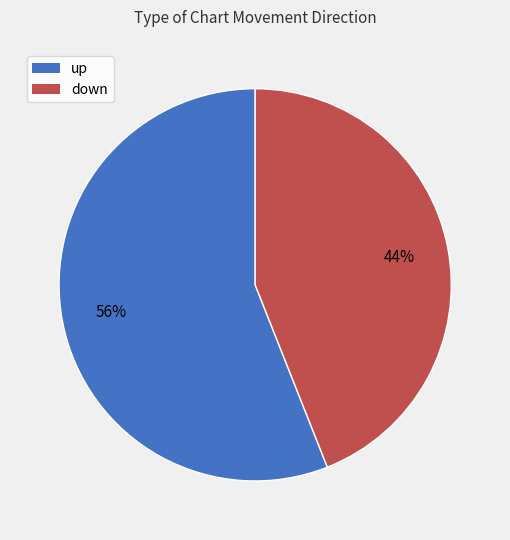

Rank the categories by value from lowest to highest.

down, up